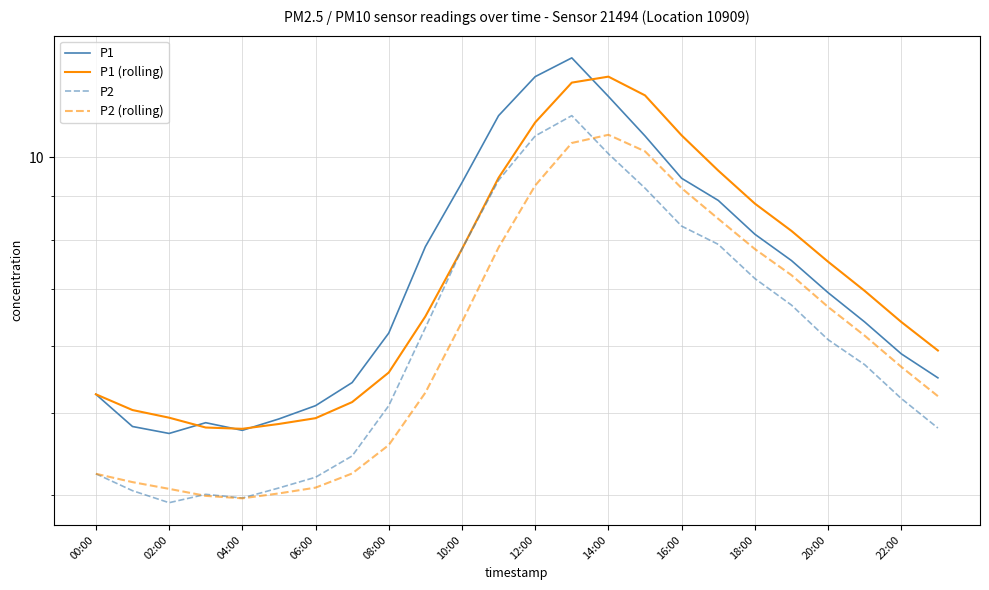

How many intersections are there between P2 and P2 (rolling)?

2